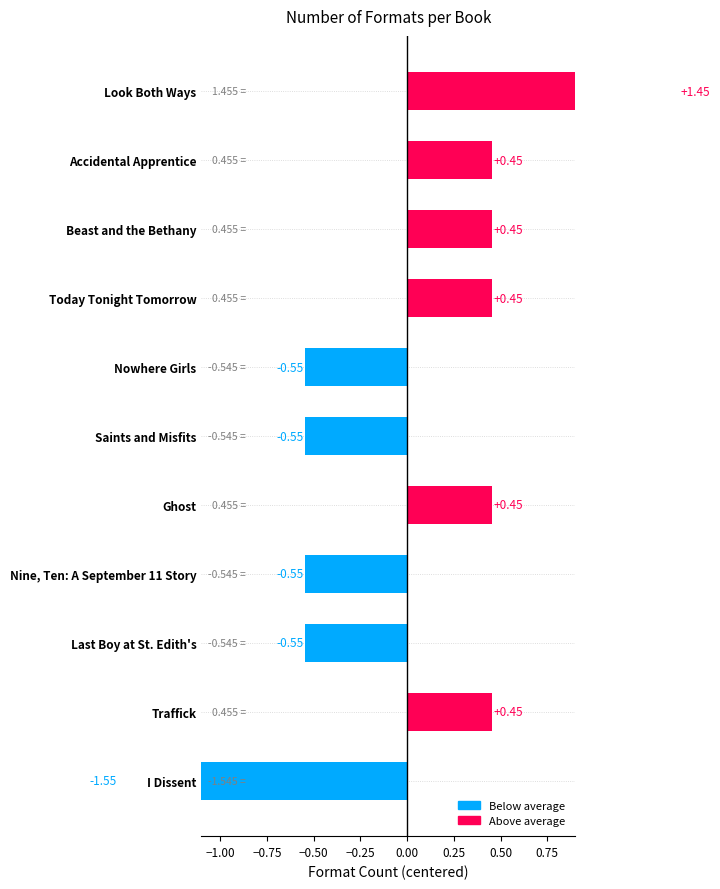

What is the value of the 4th bar from the left?

0.5